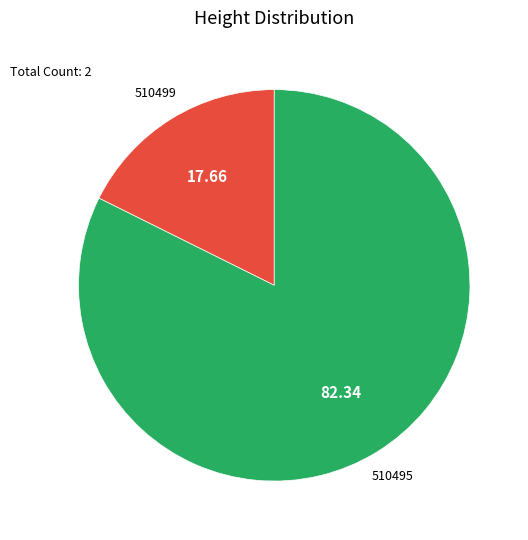

Does any single category account for the majority?

Yes